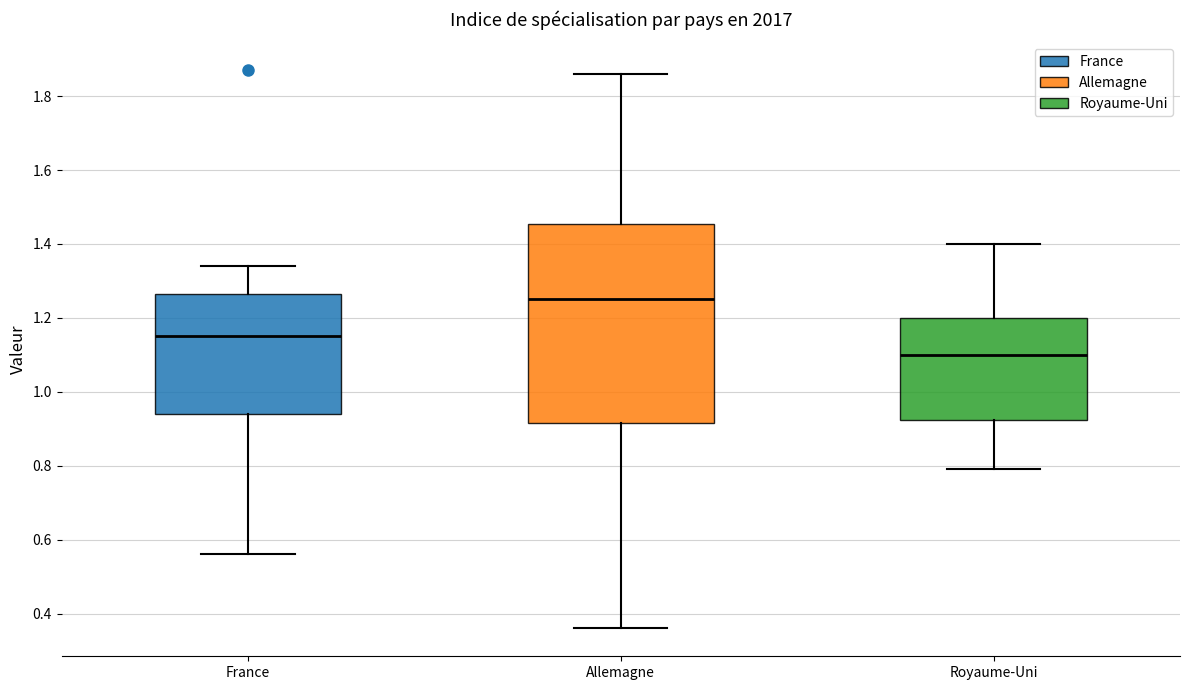

Reading left to right, read every box against the y-axis: the position of its median line, the range the box covers, and the ends of its whiskers. The values are not printed on the chart, so give them approximately, as read against the axis.

France: median 1.16, box 0.94 to 1.26, whiskers 0.56 to 1.34
Allemagne: median 1.26, box 0.92 to 1.46, whiskers 0.36 to 1.86
Royaume-Uni: median 1.10, box 0.92 to 1.20, whiskers 0.80 to 1.40